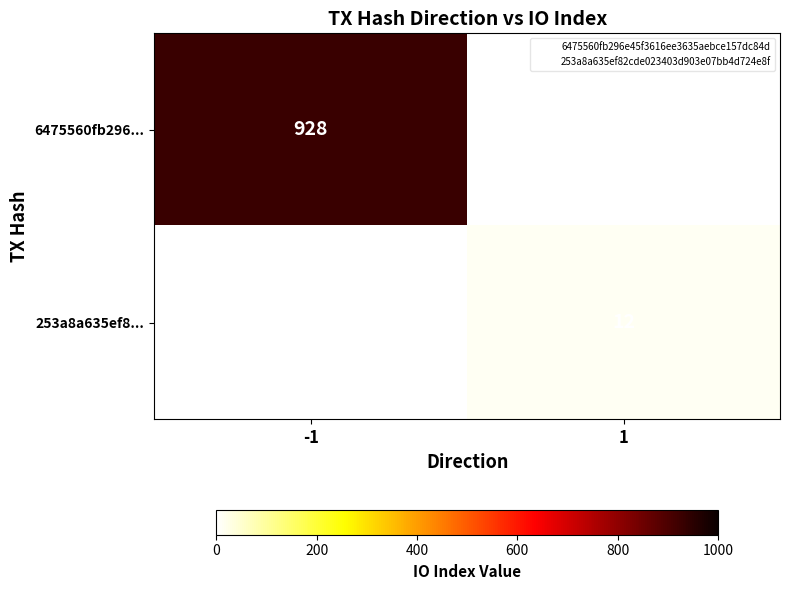

Rank the series at 1 from lowest to highest value.

6475560fb296..., 253a8a635ef8...